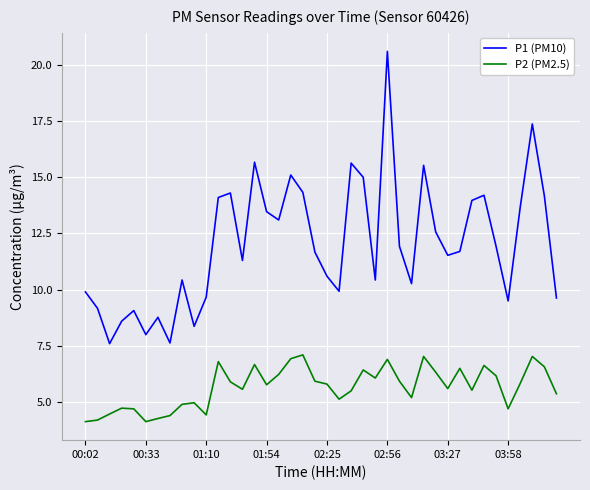

In P2 (PM2.5), how many points are higher than both neighbors (excluding endpoints)?

11